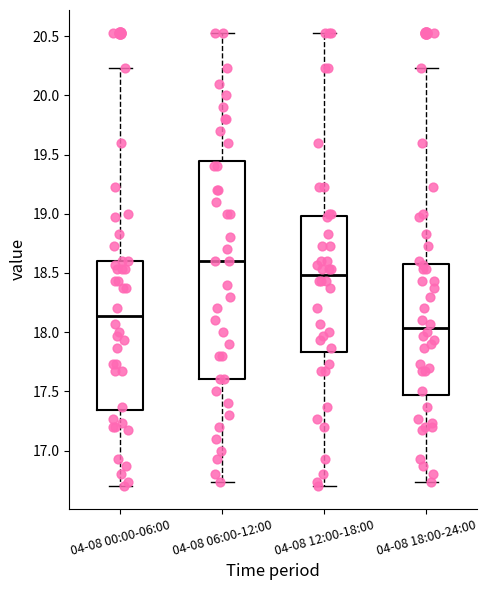

Reading left to right, transcribe this box plot: for each box, give where its median line is, the range the box spans, and where its two whiskers end, as read against the y-axis. The values are not printed on the chart, so give them approximately, as read against the axis.

04-08 00:00-06:00: median 18.15, box 17.35 to 18.60, whiskers 16.70 to 20.25
04-08 06:00-12:00: median 18.60, box 17.60 to 19.45, whiskers 16.75 to 20.55
04-08 12:00-18:00: median 18.50, box 17.85 to 19.00, whiskers 16.70 to 20.55
04-08 18:00-24:00: median 18.05, box 17.45 to 18.60, whiskers 16.75 to 20.25